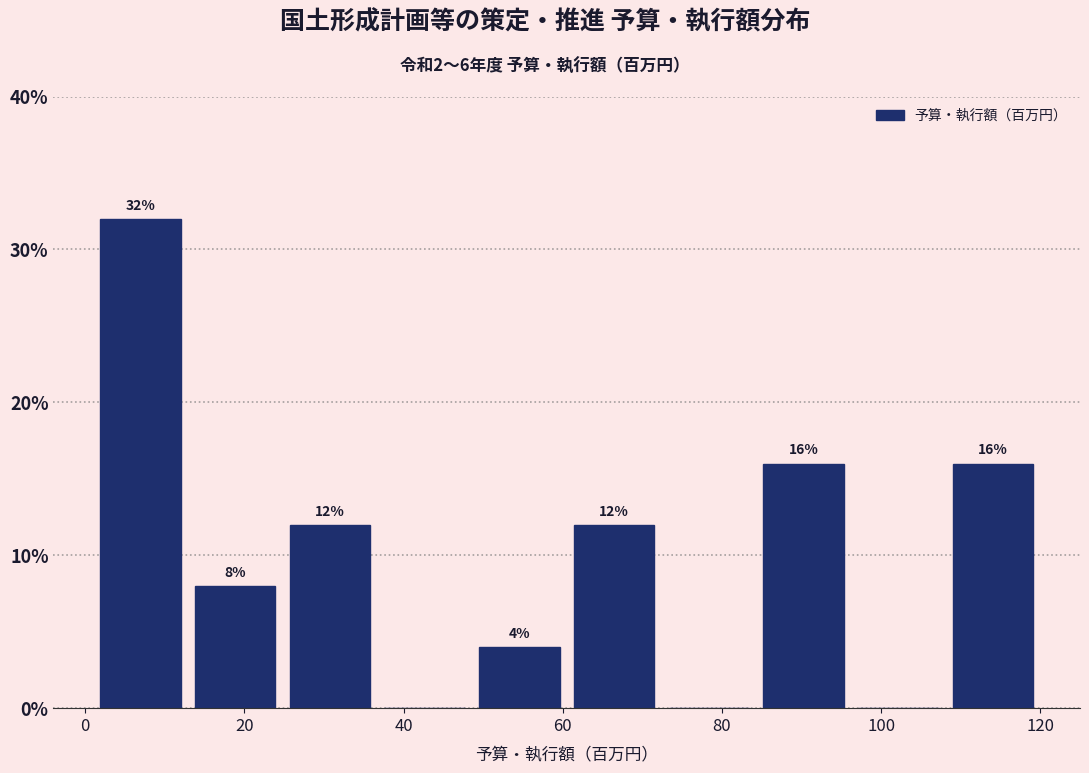

Which range on the x-axis has the tallest bar?

2 to 12